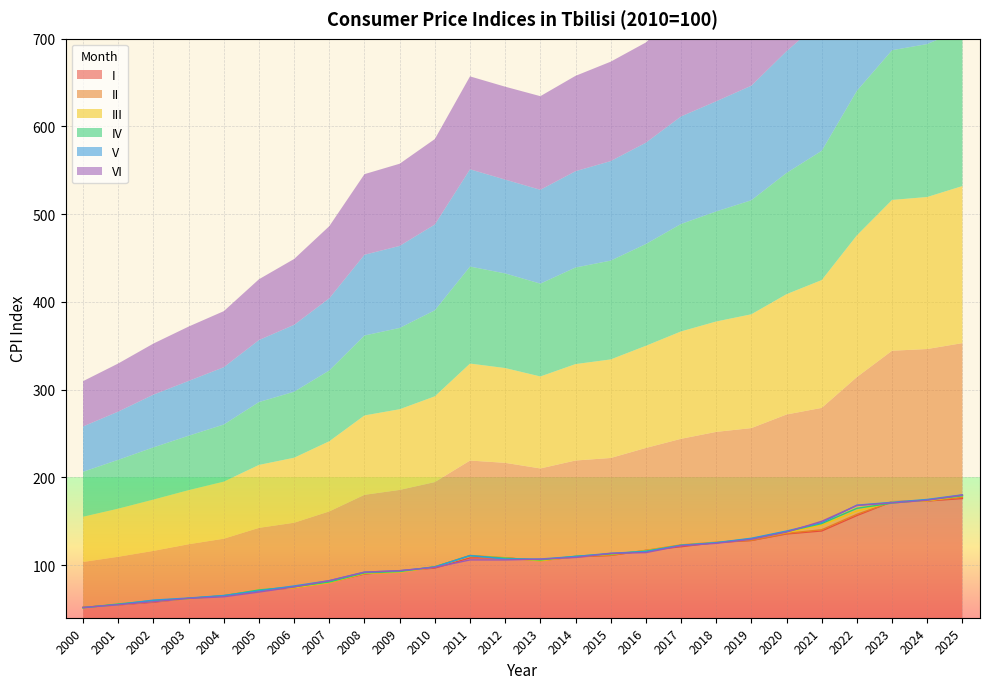

What is the value of the V point at the 8th from the left?

82.2